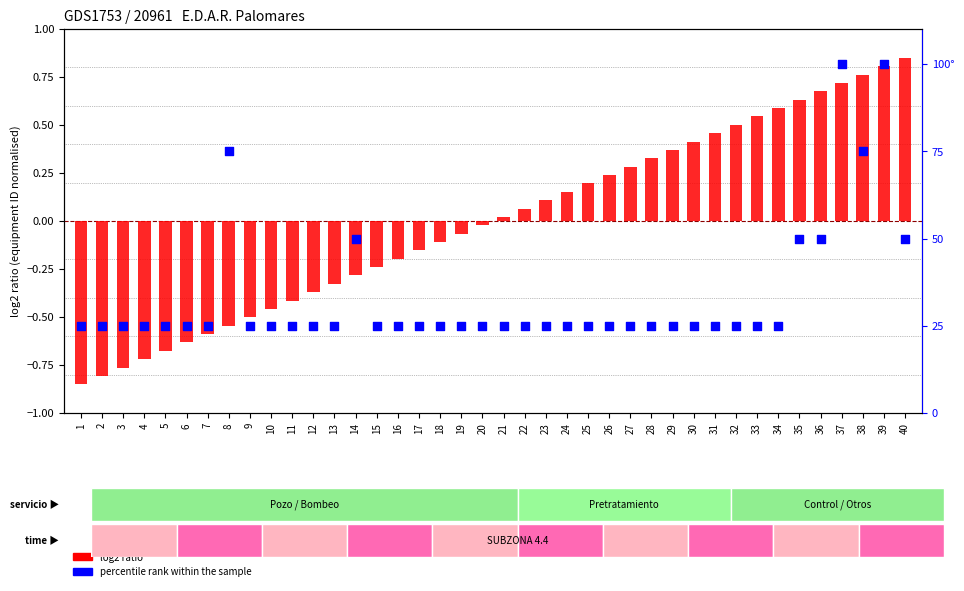

At how many categories does at least one series exceed 61?

4